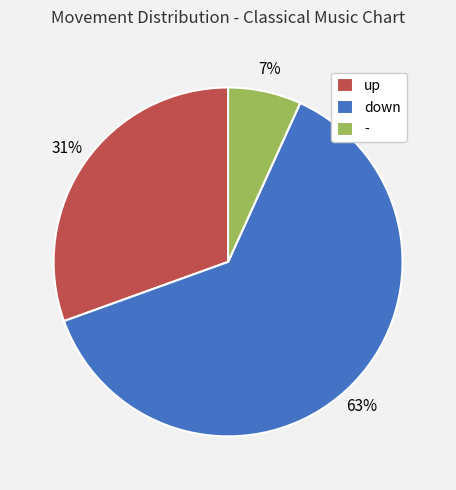

To the nearest percent, what is the difference between the - and up slice percentages?

24%